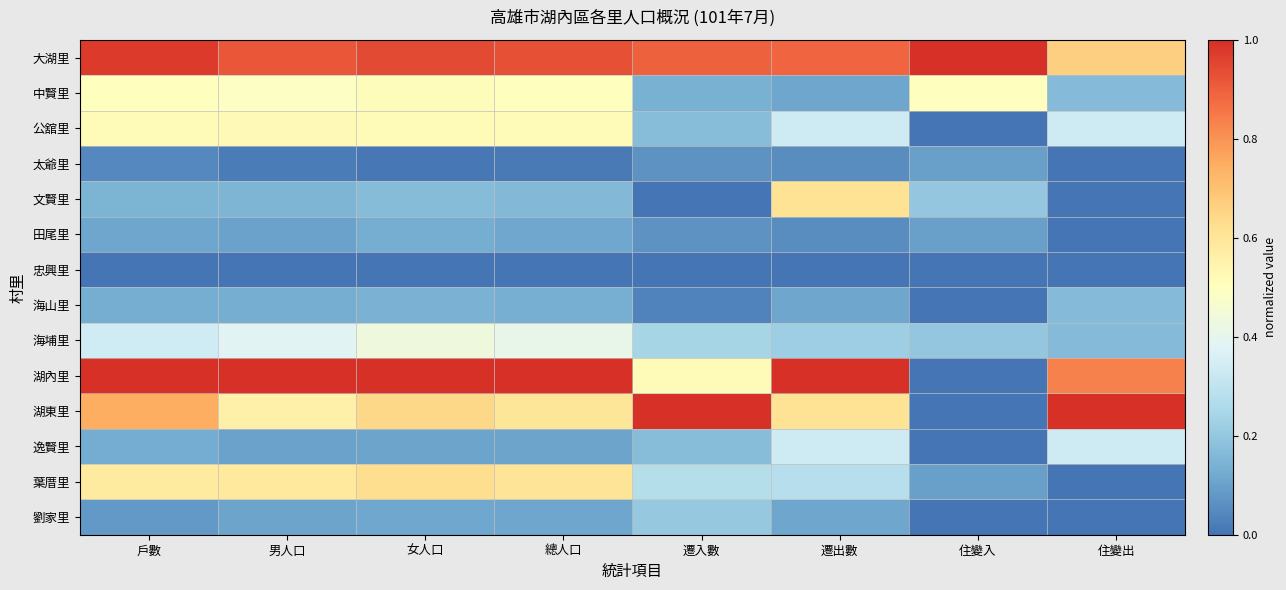

What is the total value across all series at 戶數?

5.3